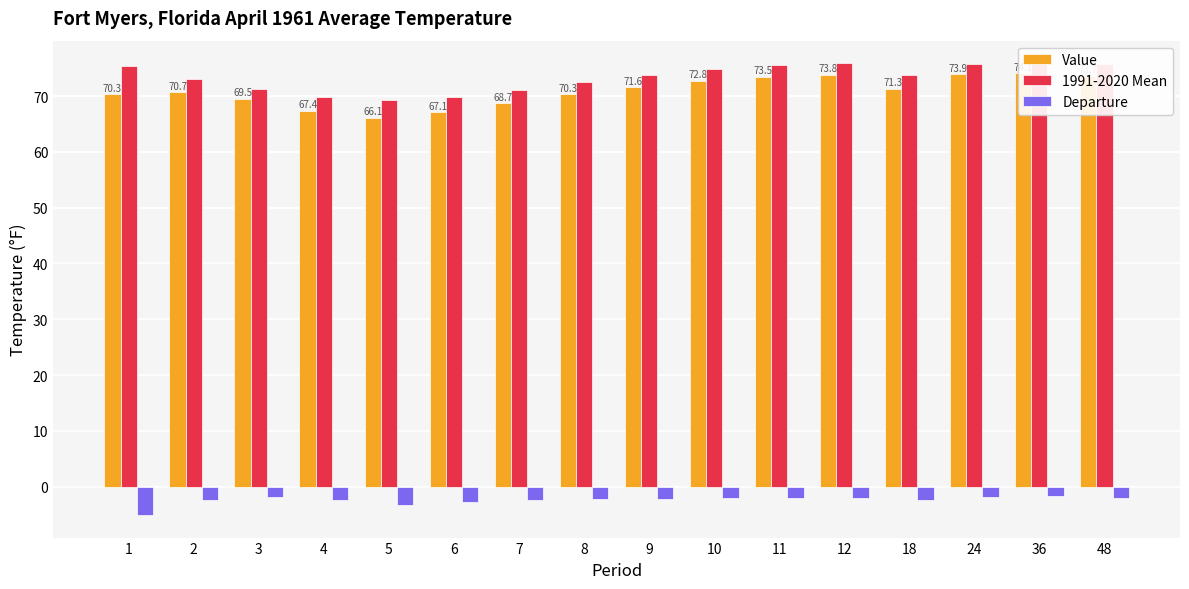

Which series changed the most between 18 and 48?

Value